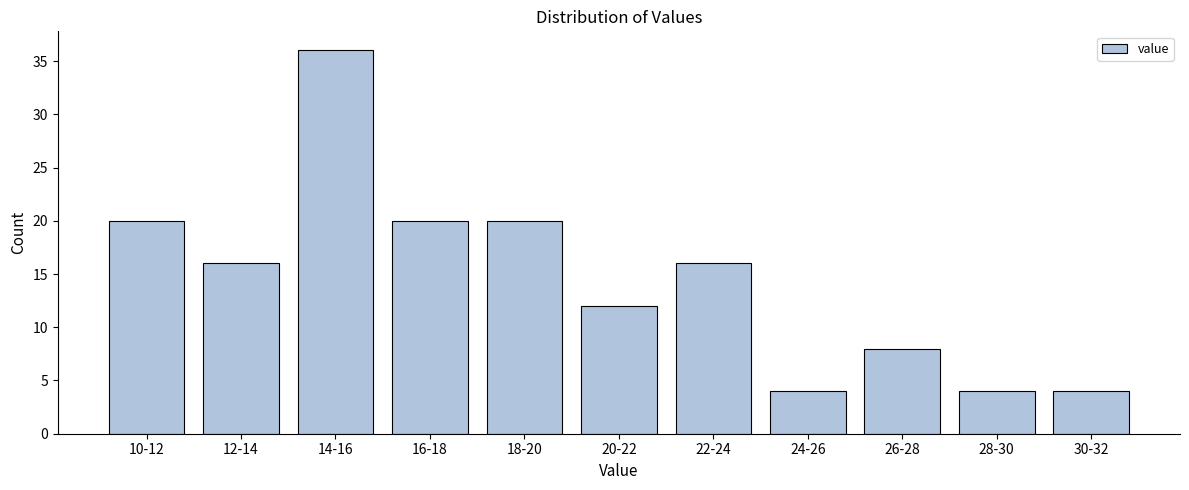

Reading right to left, extract all data points from this chart.

30-32=4	28-30=4	26-28=8	24-26=4	22-24=16	20-22=12	18-20=20	16-18=20	14-16=36	12-14=16	10-12=20